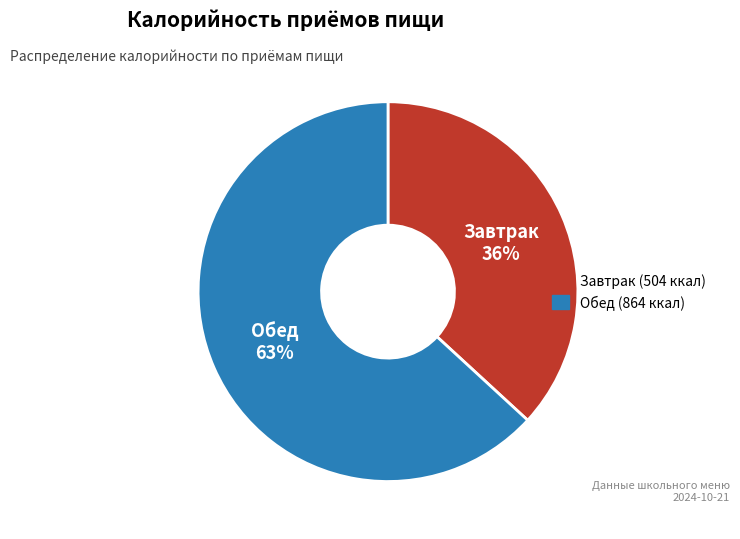

How many segments does this pie chart have?

2